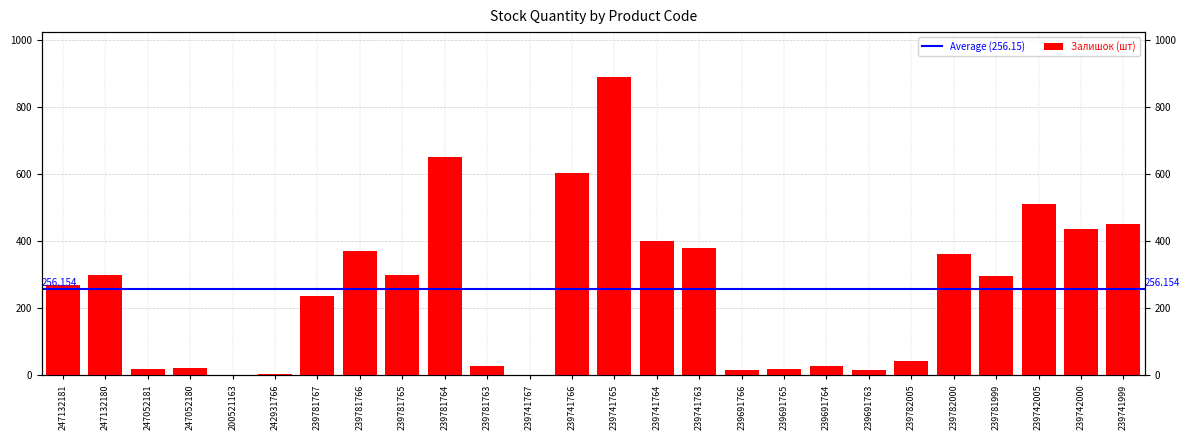

Reading right to left, transcribe all the data shown in this chart.

453	437	510	296	363	41	17	27	18	17	380	400	891	604	2	28	653	300	370	237	3	2	21	20	300	270